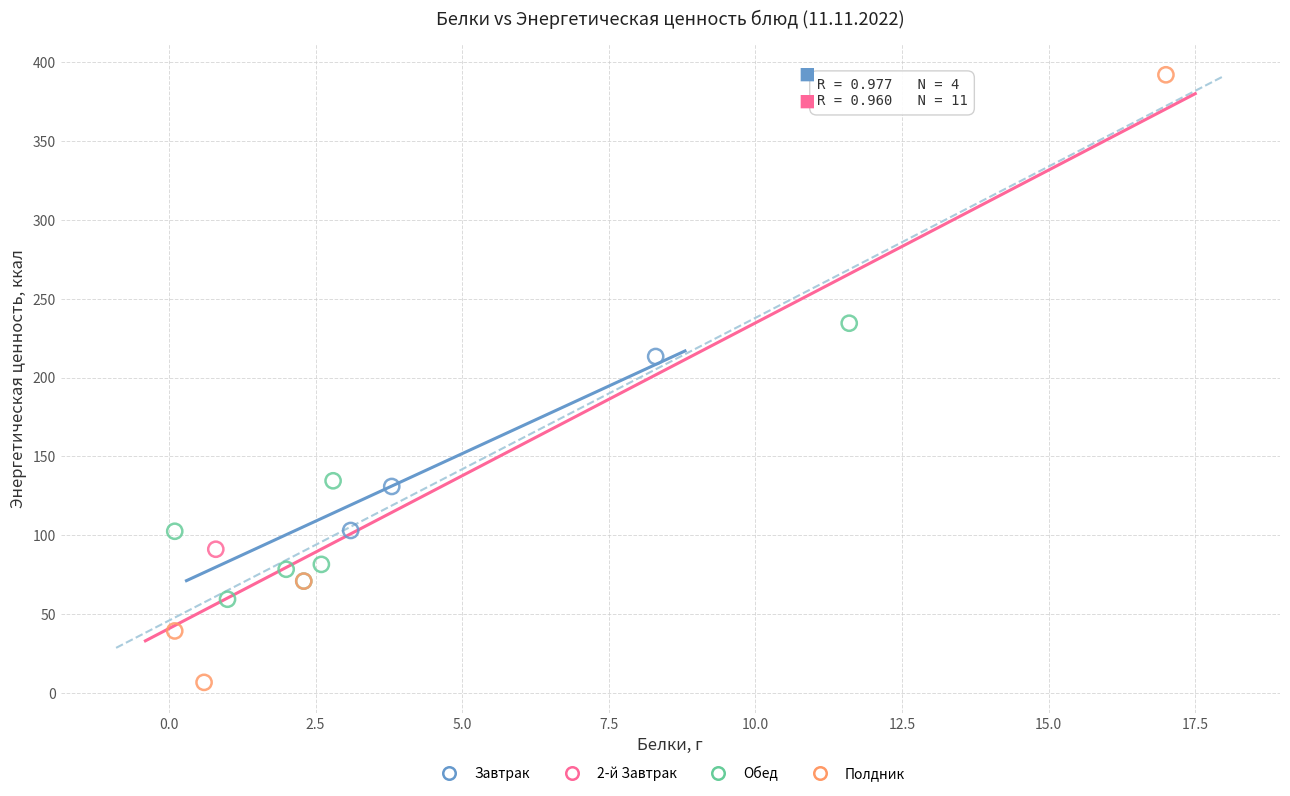

Which series contains the lowest Y value?

Полдник